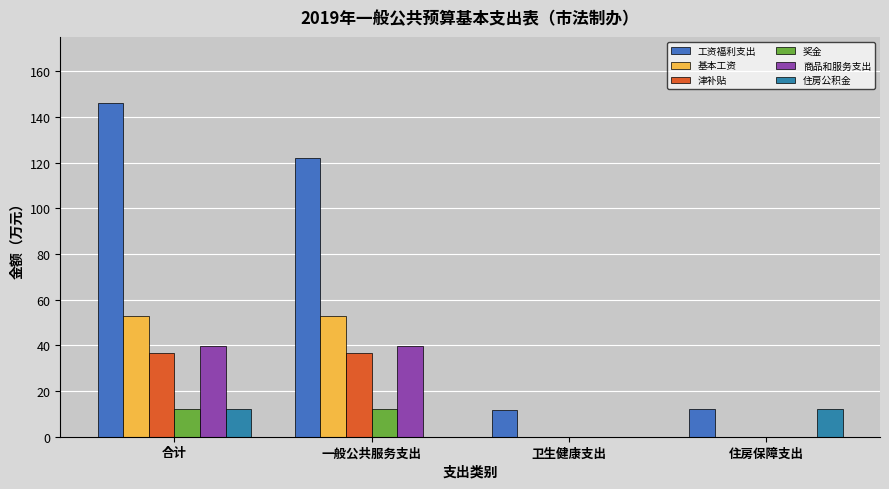

Reading right to left, list all the values displayed in this chart.

工资福利支出: 12.2	11.5	122.2	145.9
基本工资: 0.0	0.0	52.7	52.7
津补贴: 0.0	0.0	36.6	36.6
奖金: 0.0	0.0	11.9	11.9
商品和服务支出: 0.0	0.0	39.8	39.8
住房公积金: 12.2	0.0	0.0	12.2